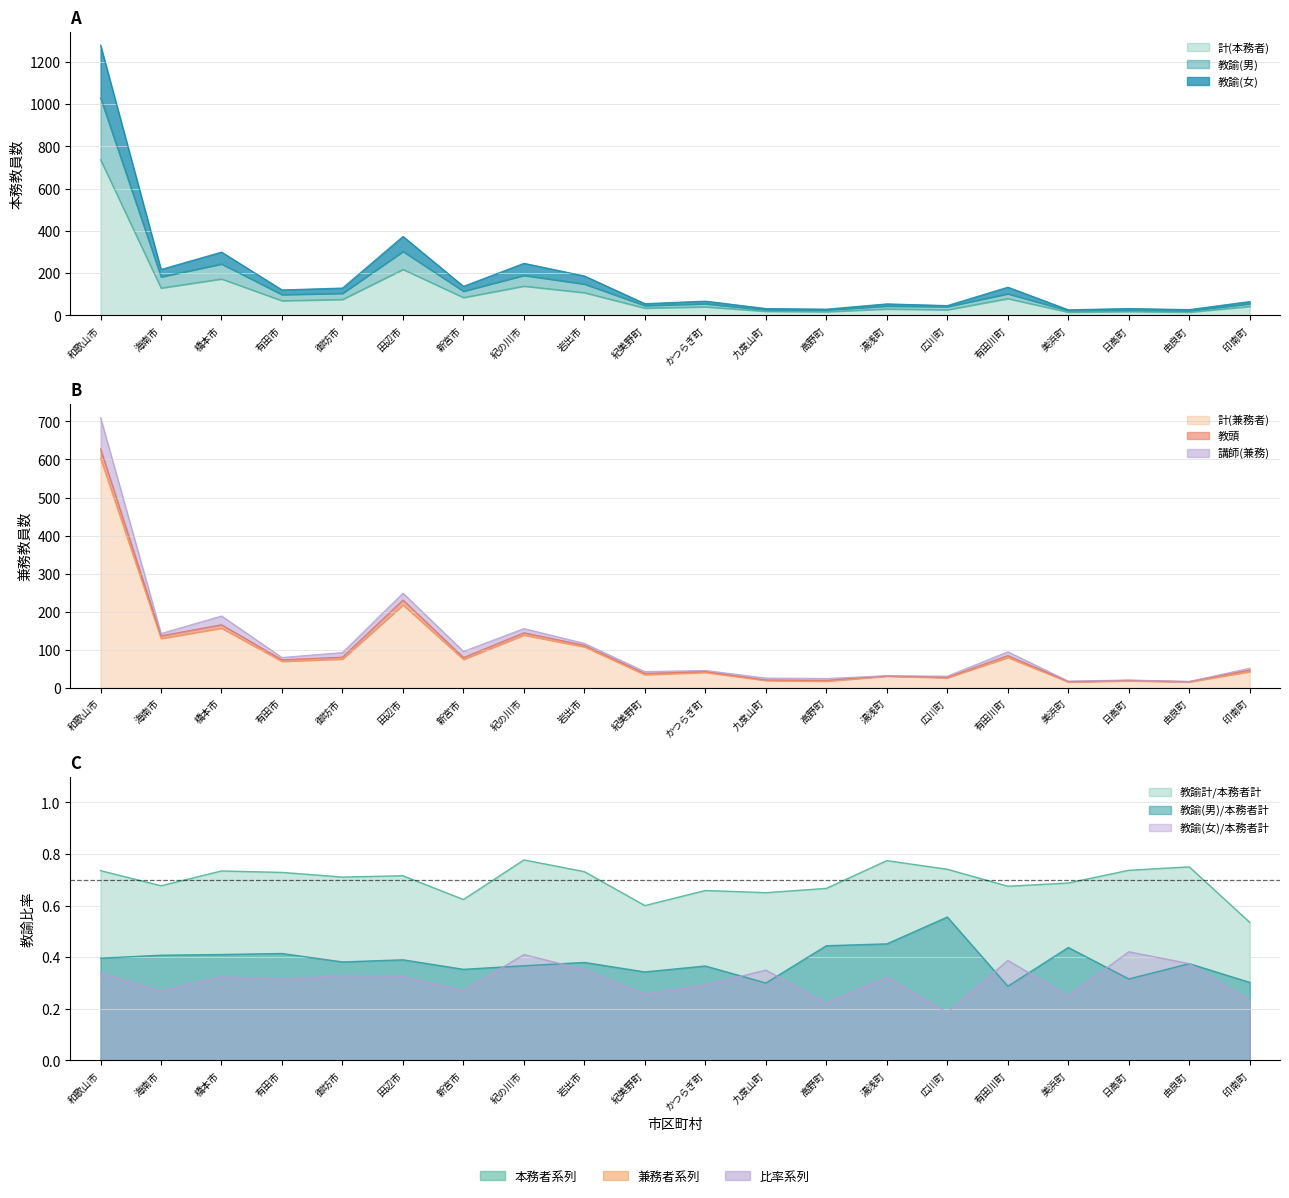

What is the total value across all series at 高野町?

112